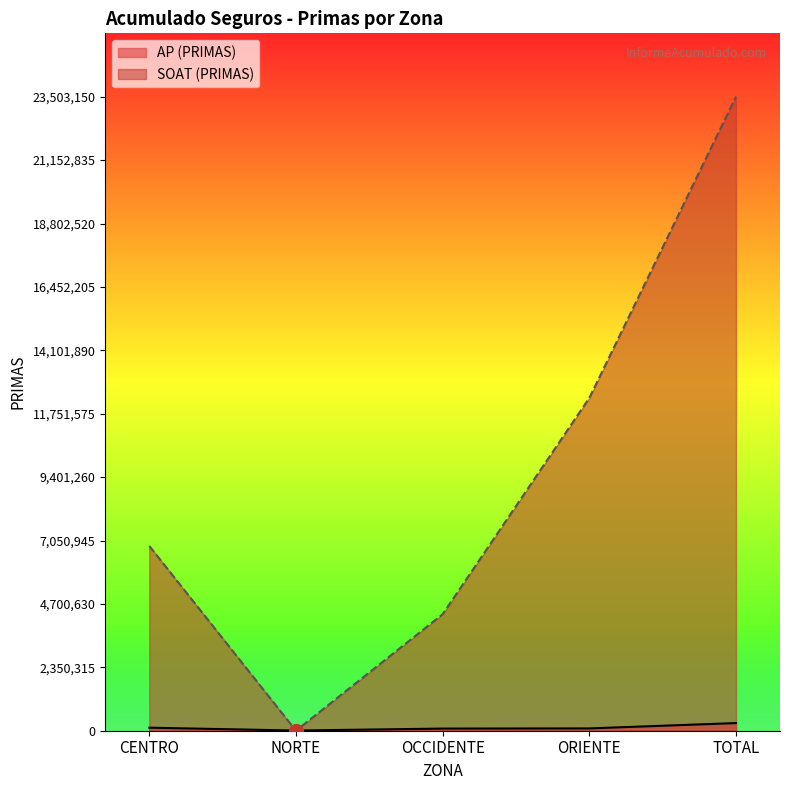

Between CENTRO and NORTE, which series saw the biggest shift?

SOAT (PRIMAS)